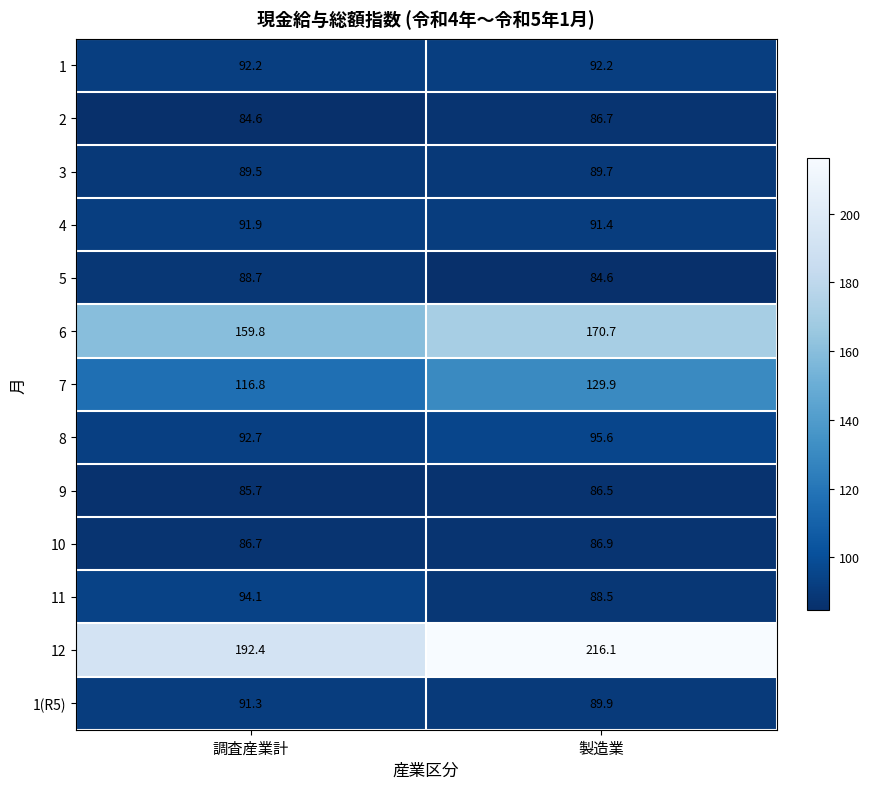

Between 調査産業計 and 製造業, which series saw the biggest shift?

12